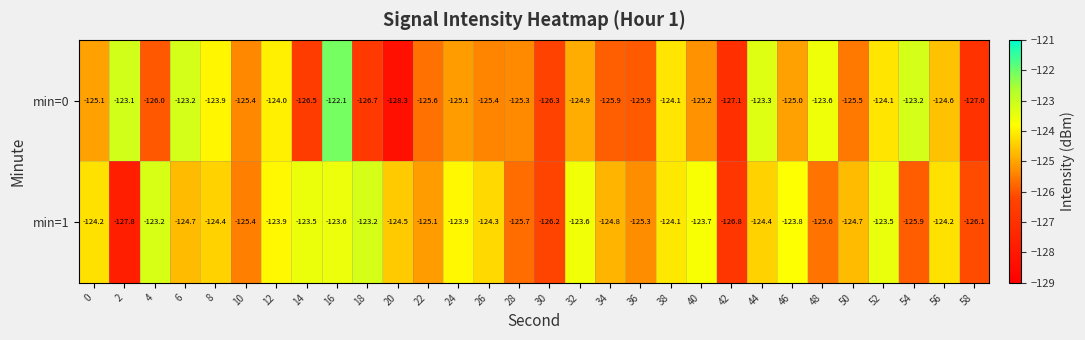

At which category is the sum across all series the highest?

16